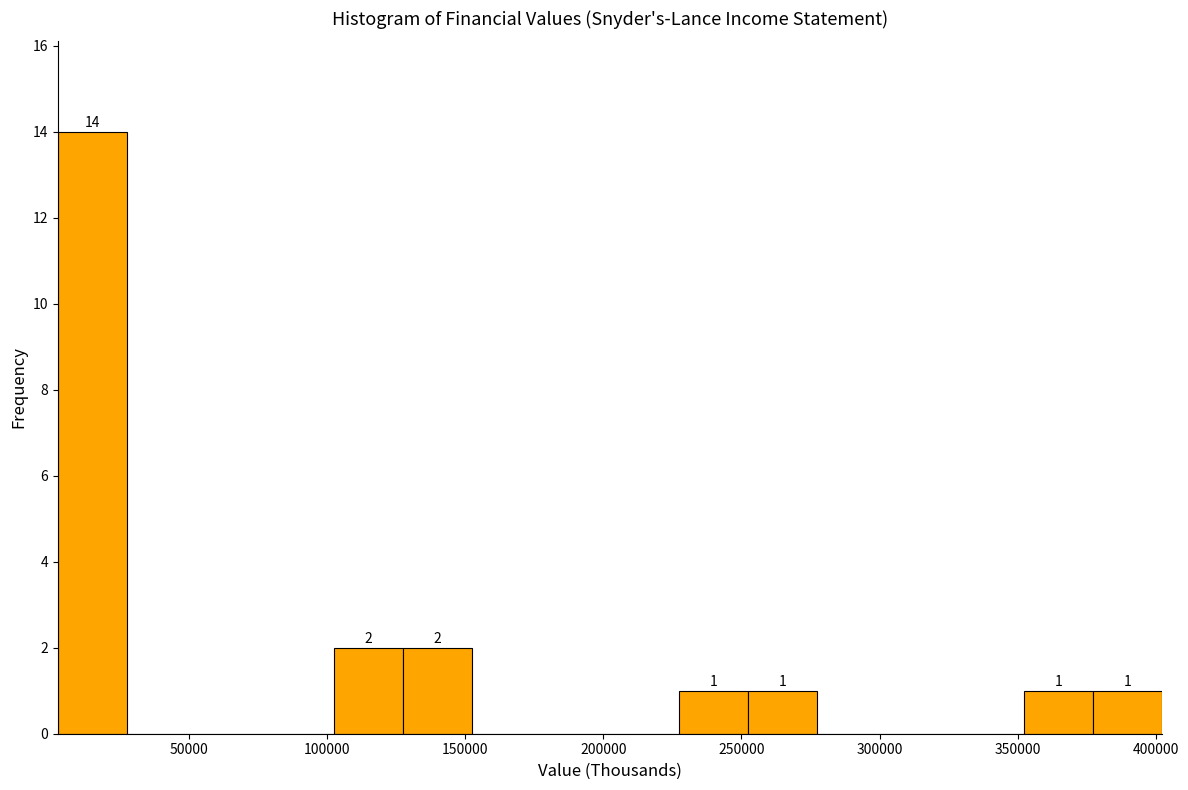

Which range on the x-axis has the tallest bar?

0 to 25000